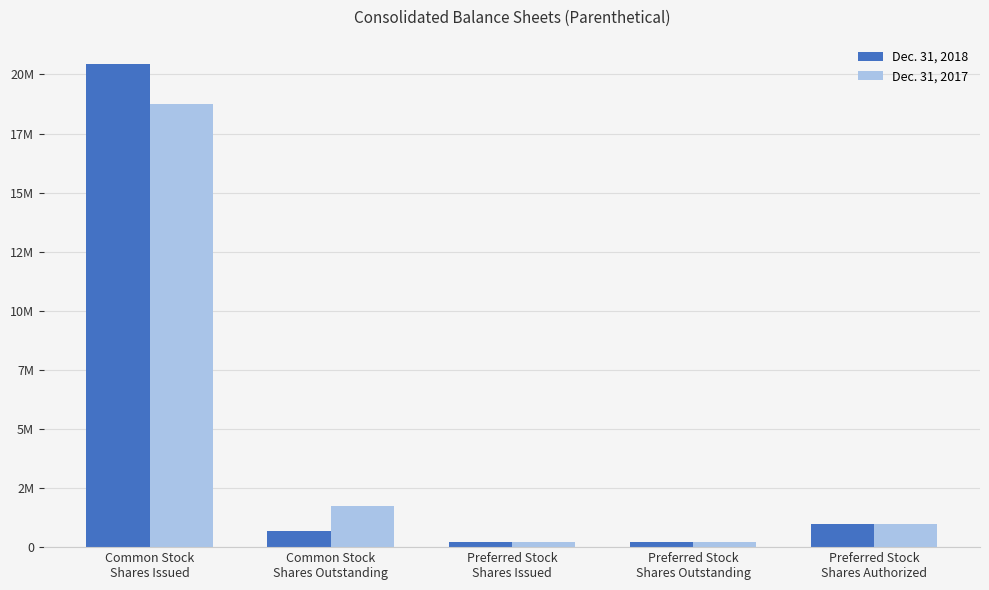

What is the spread (max minus min) of values at Common Stock
Shares Outstanding?

1064500